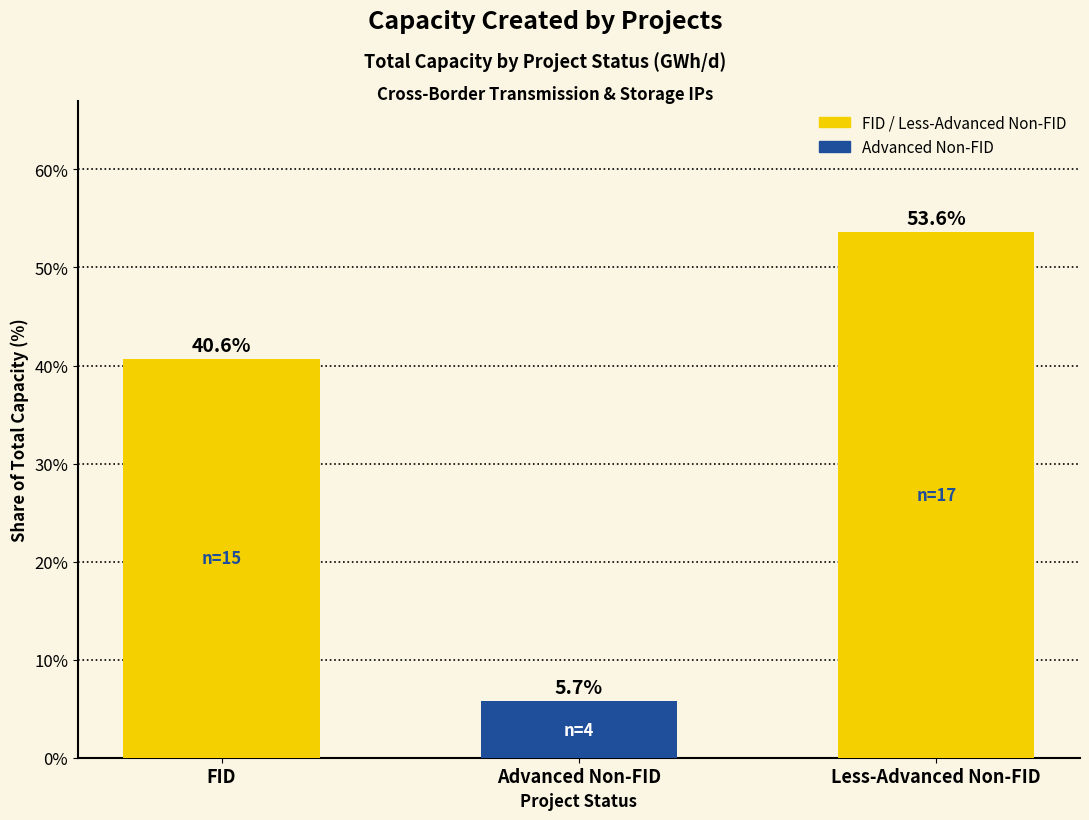

What is the change in value from Advanced Non-FID to Less-Advanced Non-FID?

+47.9